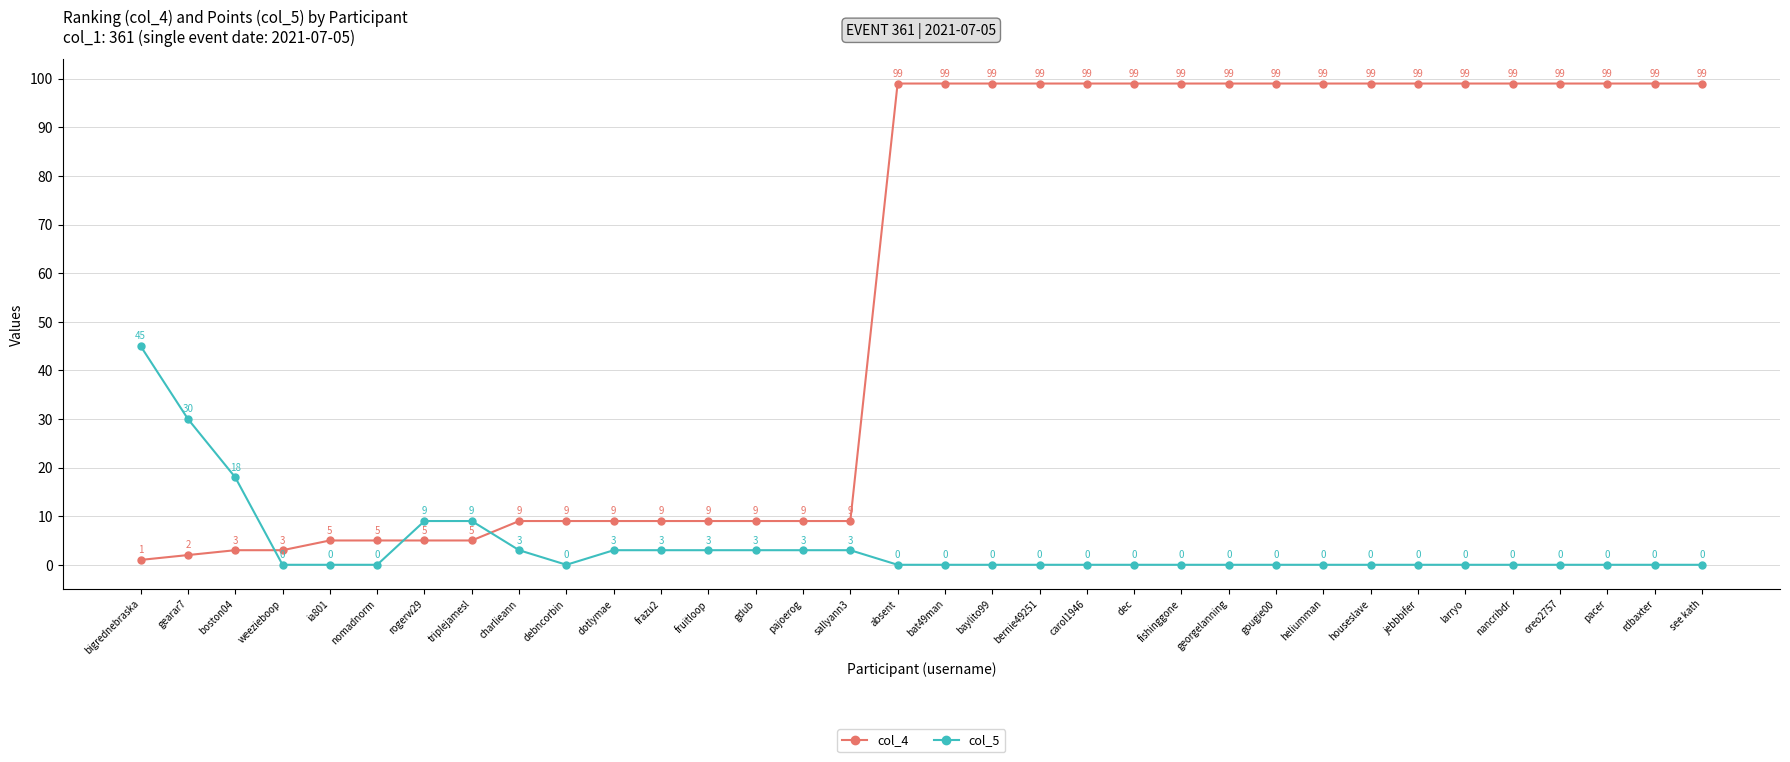

Rank the series by their average value, from lowest to highest.

col_5, col_4